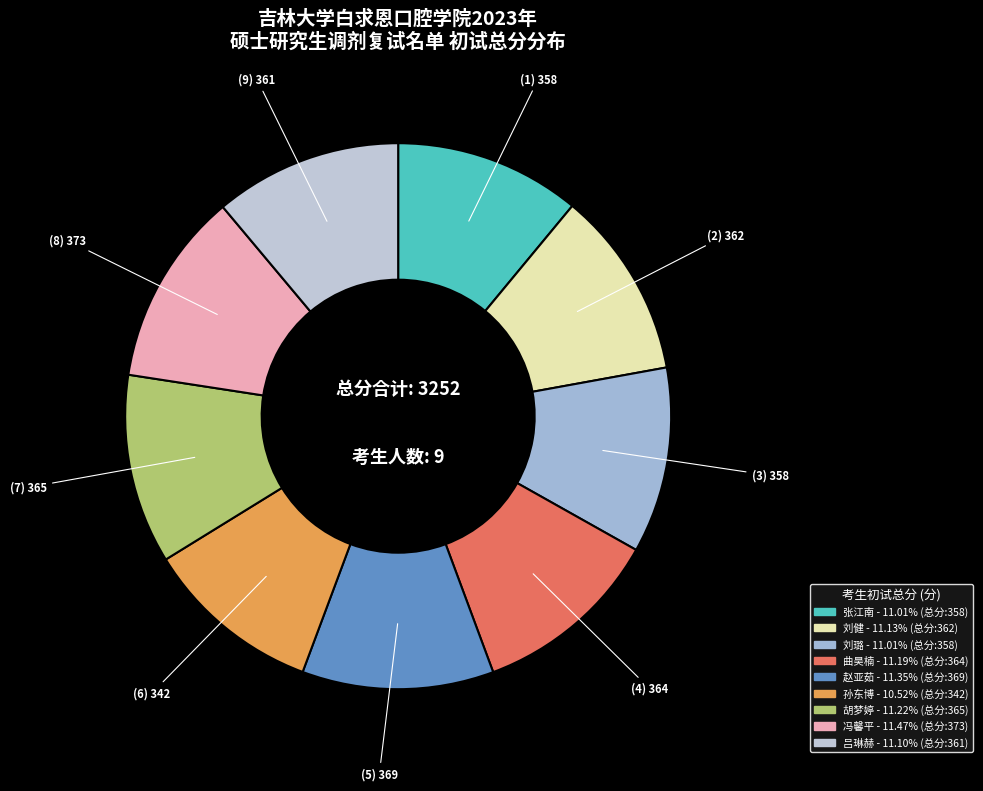

How many segments does this pie chart have?

9